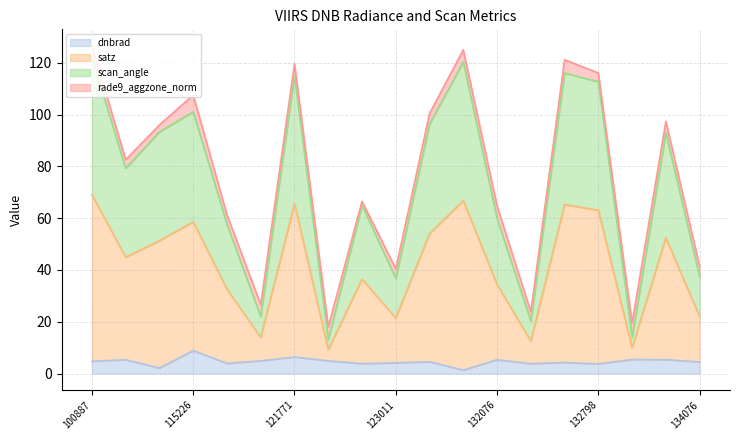

At which category does satz reach its first local peak?

115226